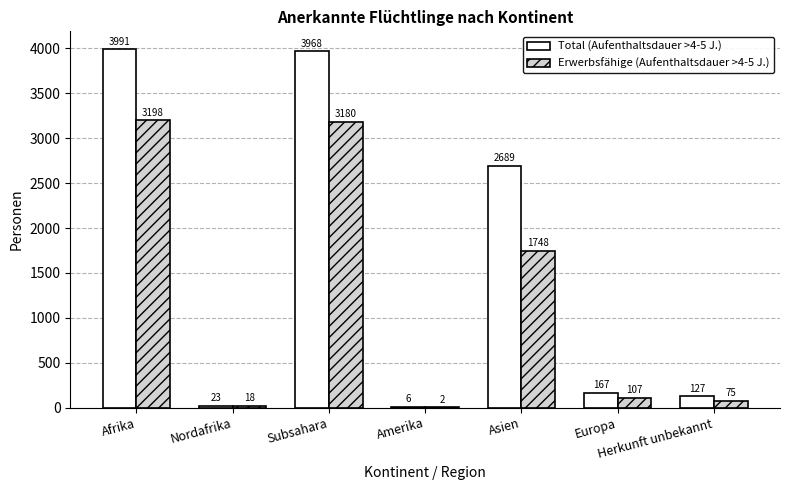

At which category is the sum across all series the highest?

Afrika